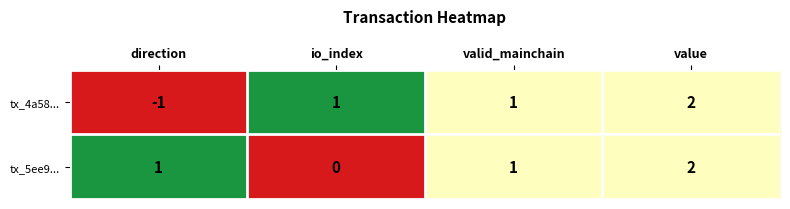

At how many categories does at least one series exceed 0?

4